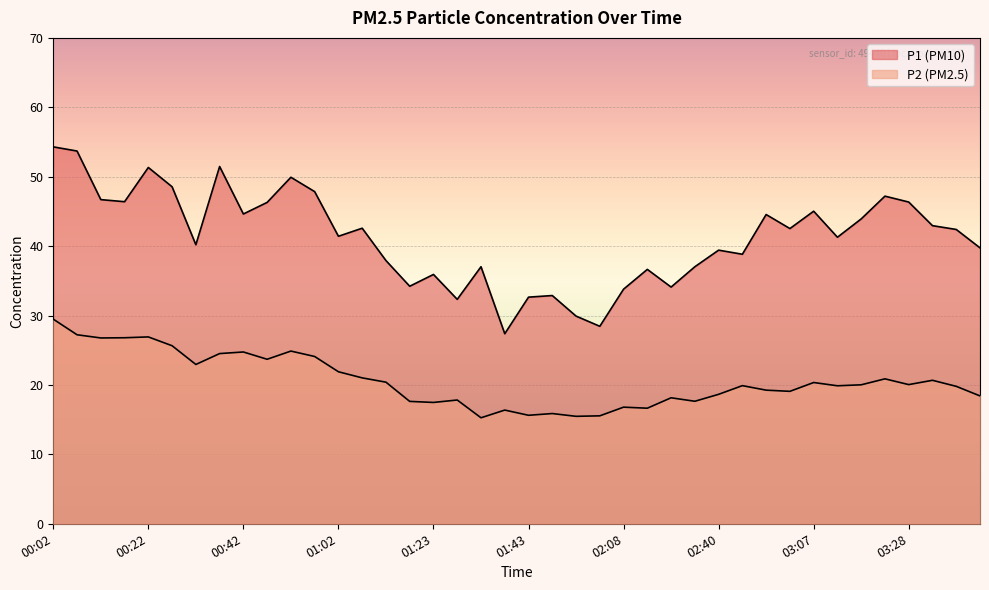

At which label does P1 first exceed 42?

00:02